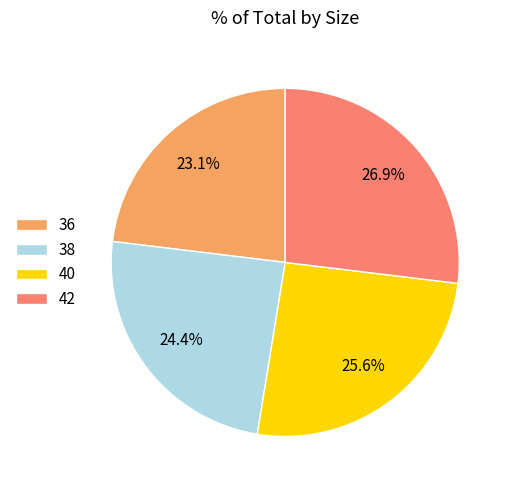

Between 40 and 42, which is larger?

42